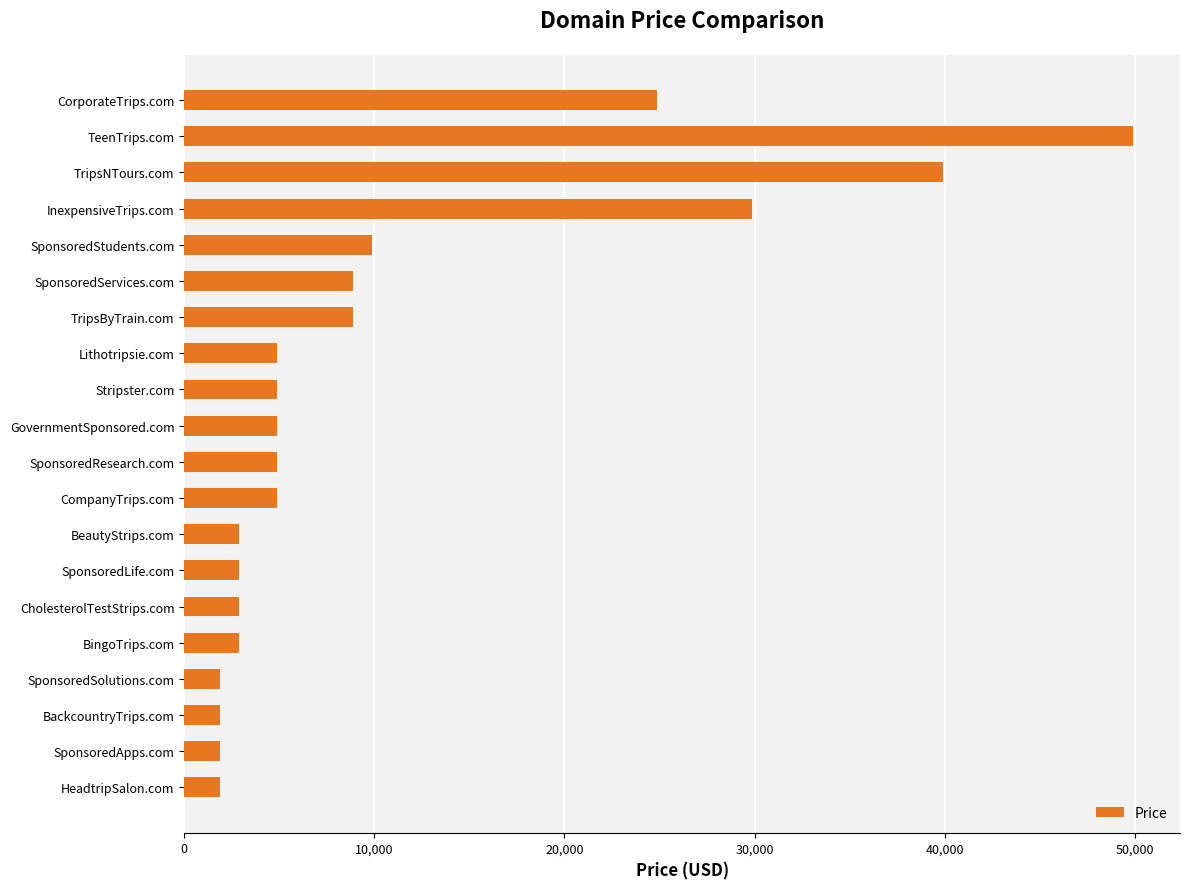

At which label is the value closest to 25888?

CorporateTrips.com